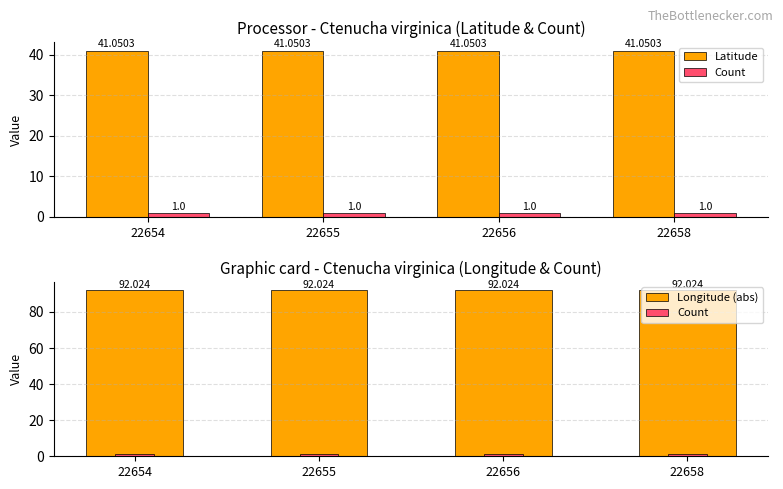

What is the value of the Latitude bar at the 1st from the left?

41.1